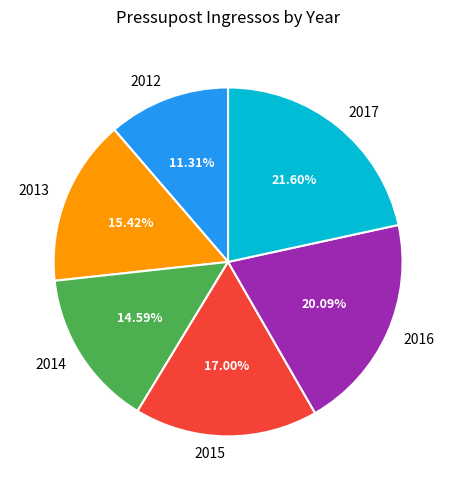

What percentage is the 2012 slice, to the nearest percent?

11%